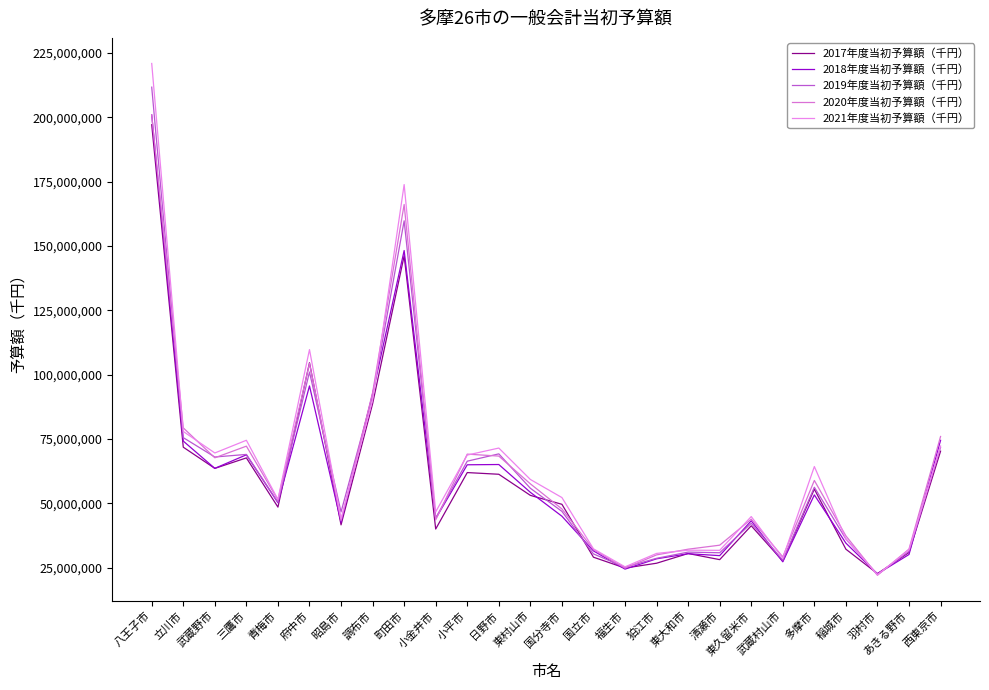

Is the value of 2018年度当初予算額（千円） at 東大和市 greater than the value of 2020年度当初予算額（千円） at あきる野市?

No